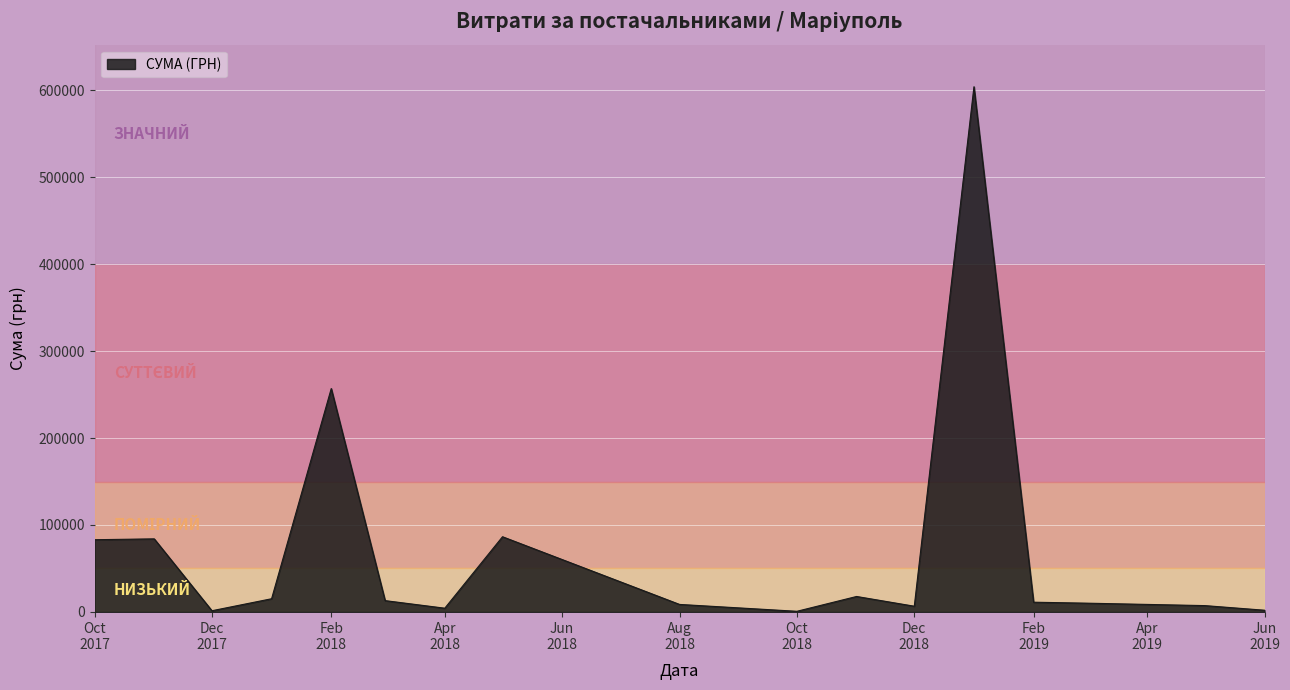

What is the difference between the maximum and minimum values?

603157.8